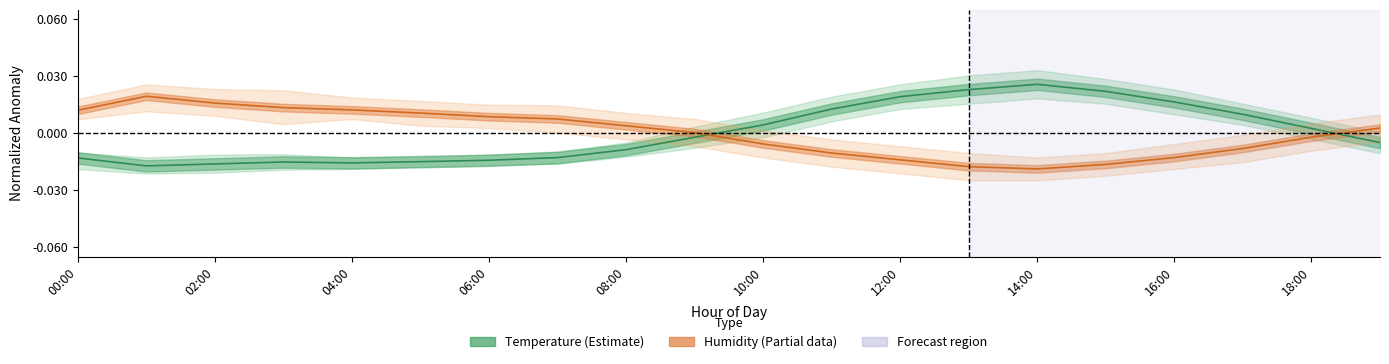

List the series in order of their overall mean, lowest first.

Temperature center, Humidity center